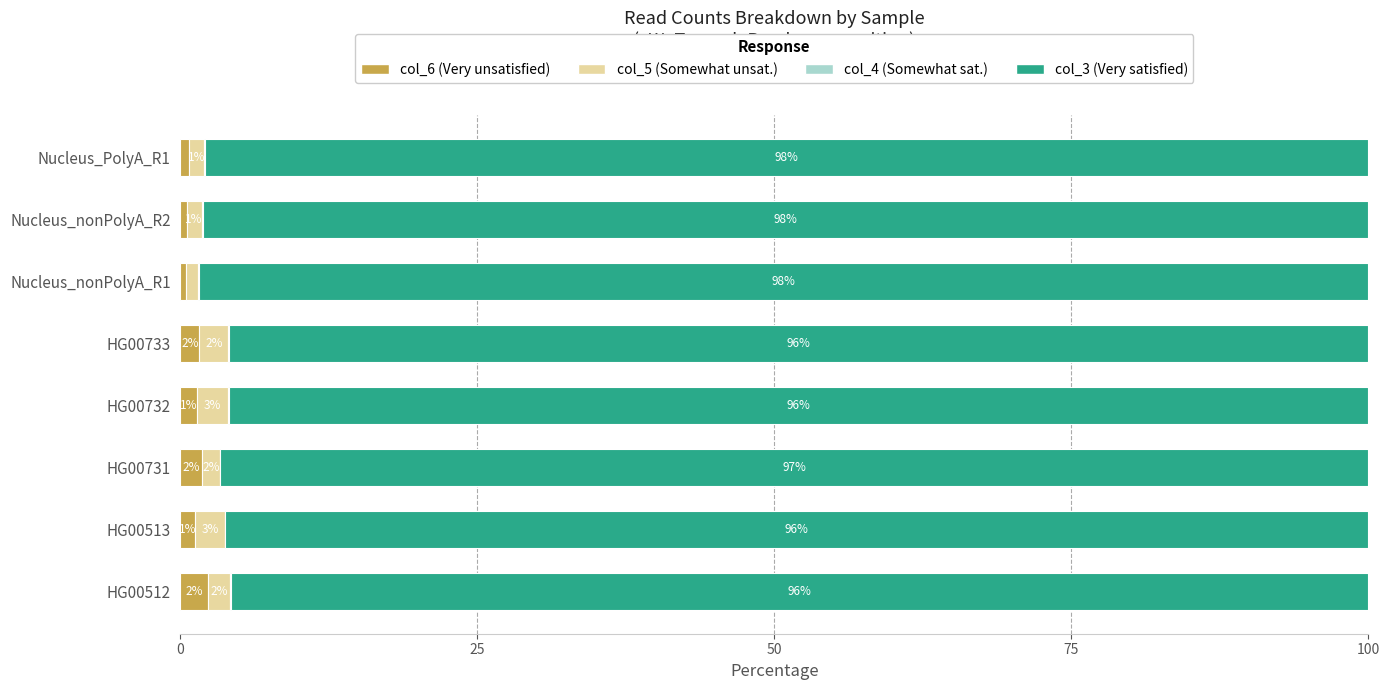

What is the total value across all series at HG00513?

100.0